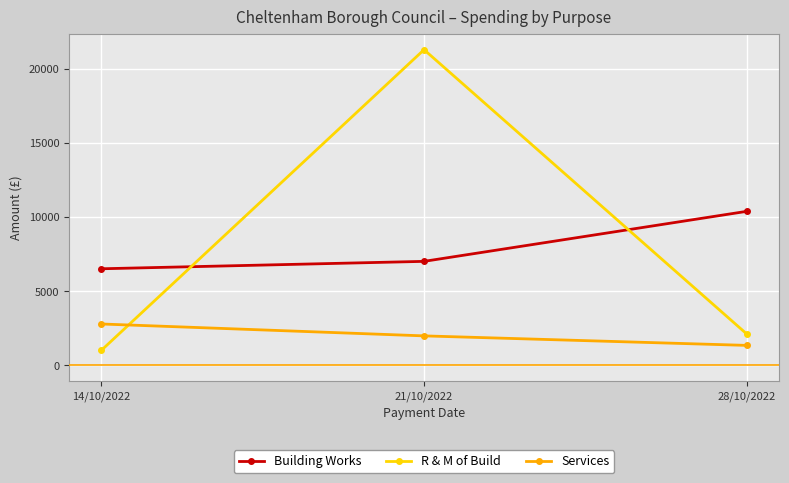

How many values in the Services series are below 1993?

1